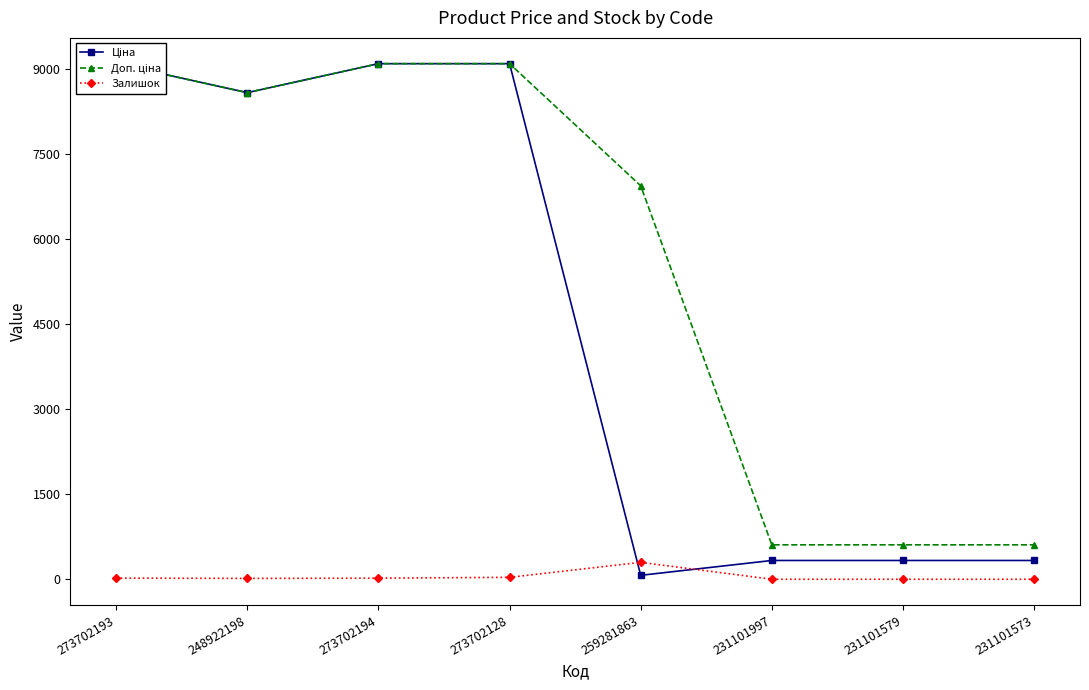

Which series changed the most between 273702193 and 273702128?

Залишок